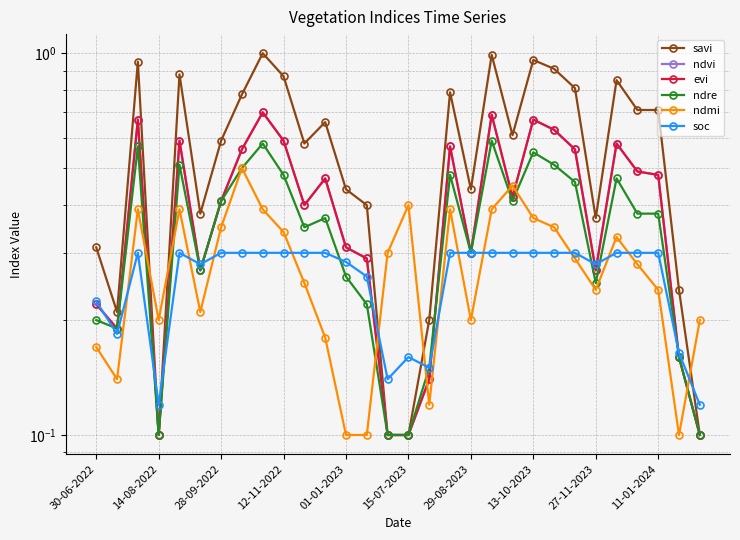

What is the value of the evi point at the 6th from the left?

0.3